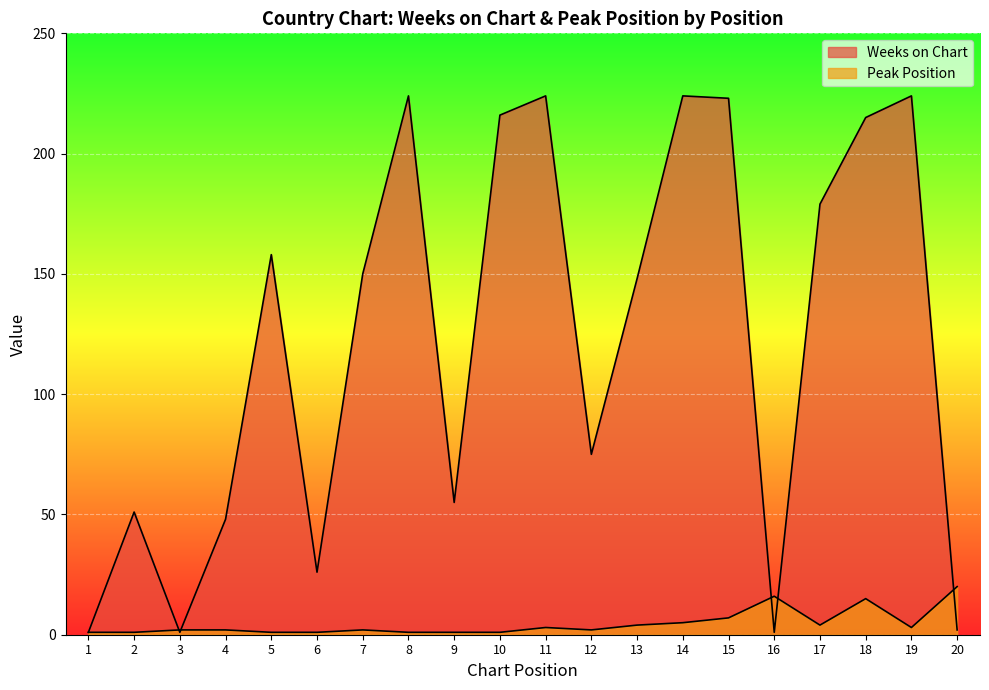

True or false: Weeks on Chart has more than 0 interior local peaks.

True